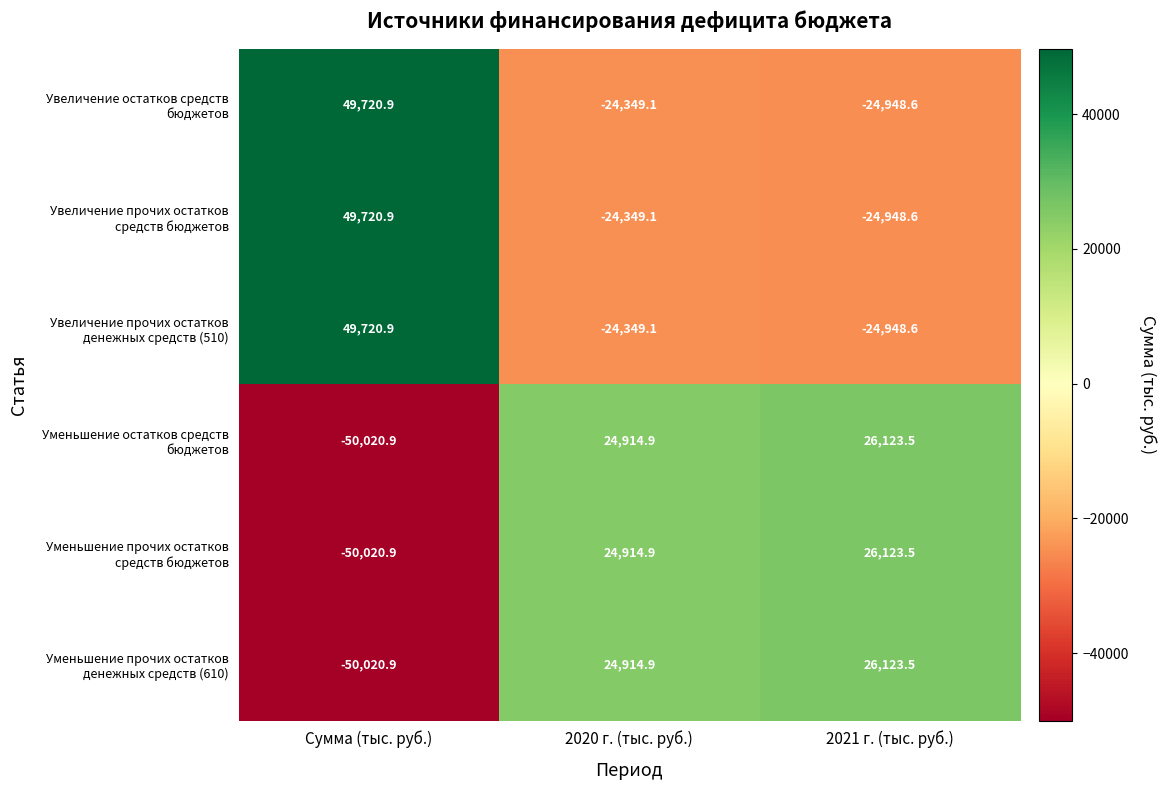

How many distinct data groups are displayed?

6